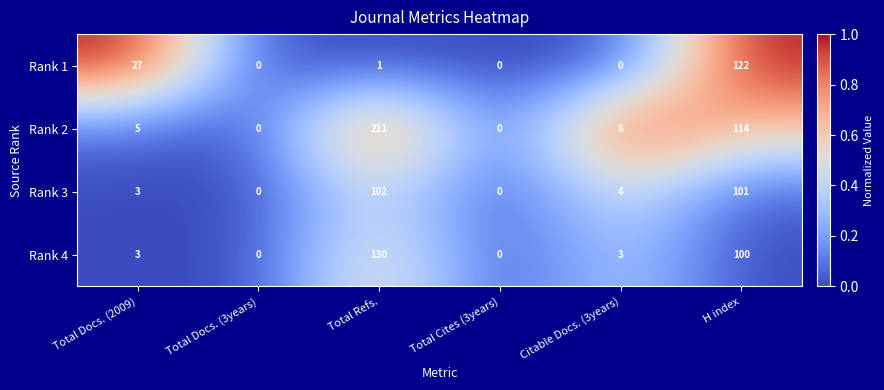

Which series changed the most between Total Cites (3years) and H index?

Rank 1